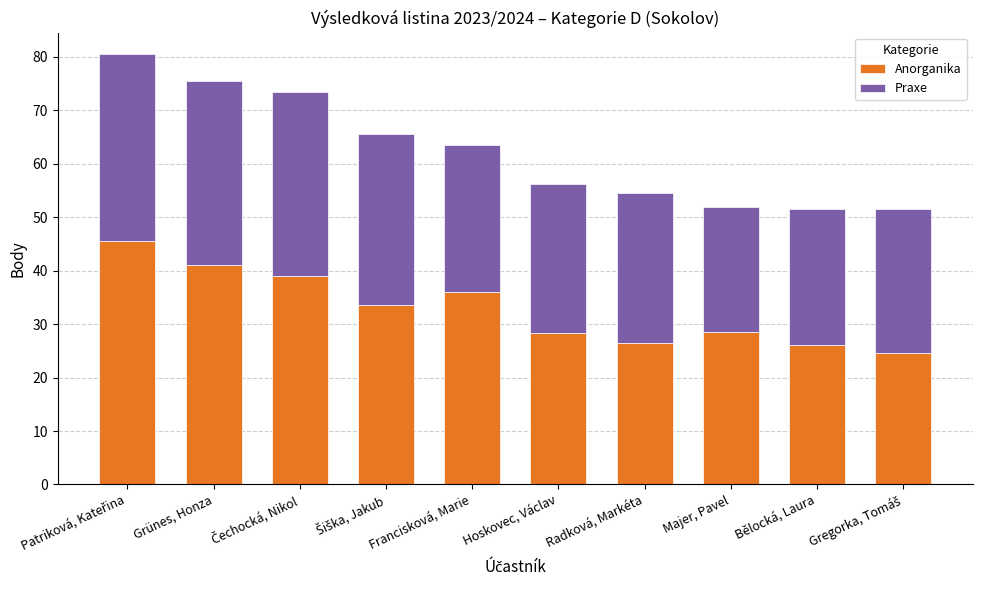

What is the difference between the maximum and minimum values in the Anorganika series?

21.0